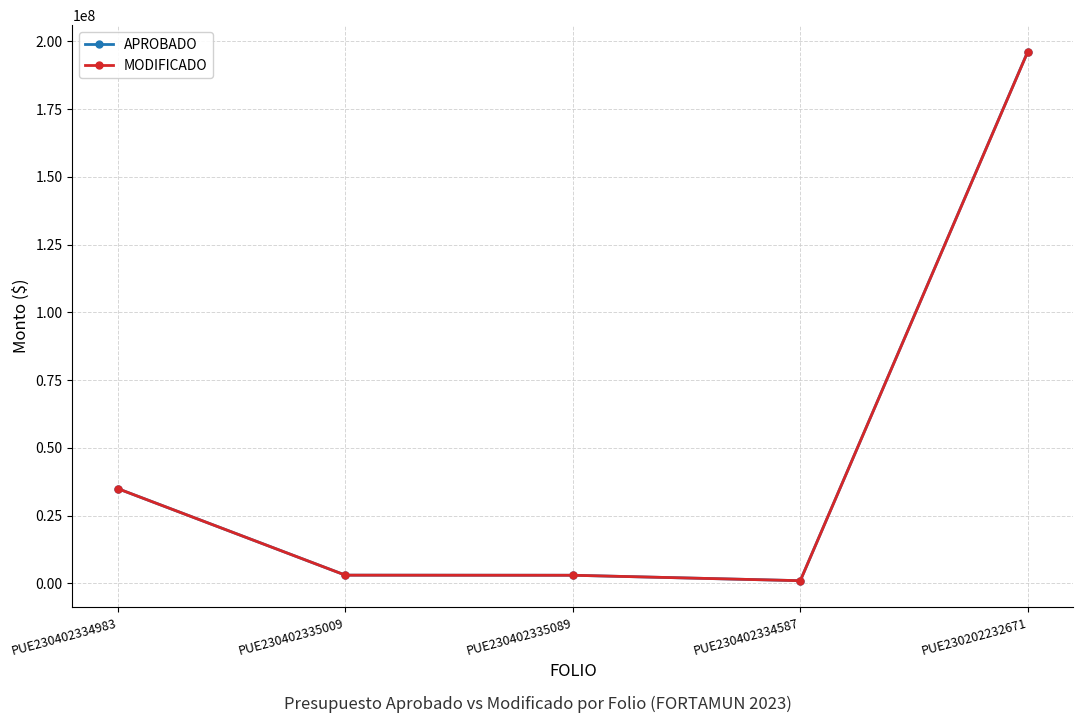

The MODIFICADO series shows 34950120.0 at PUE230402334983. True or false?

True